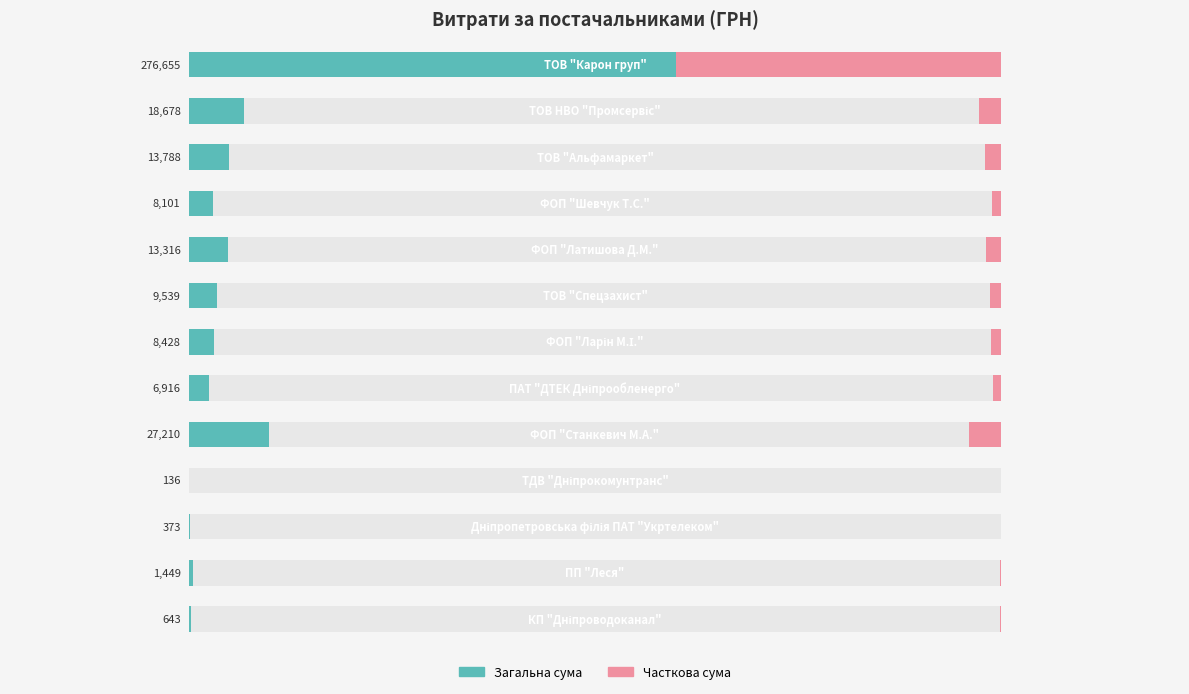

What is the value of the СУМА (ГРН) bar at the 2nd from the left?

18678.2